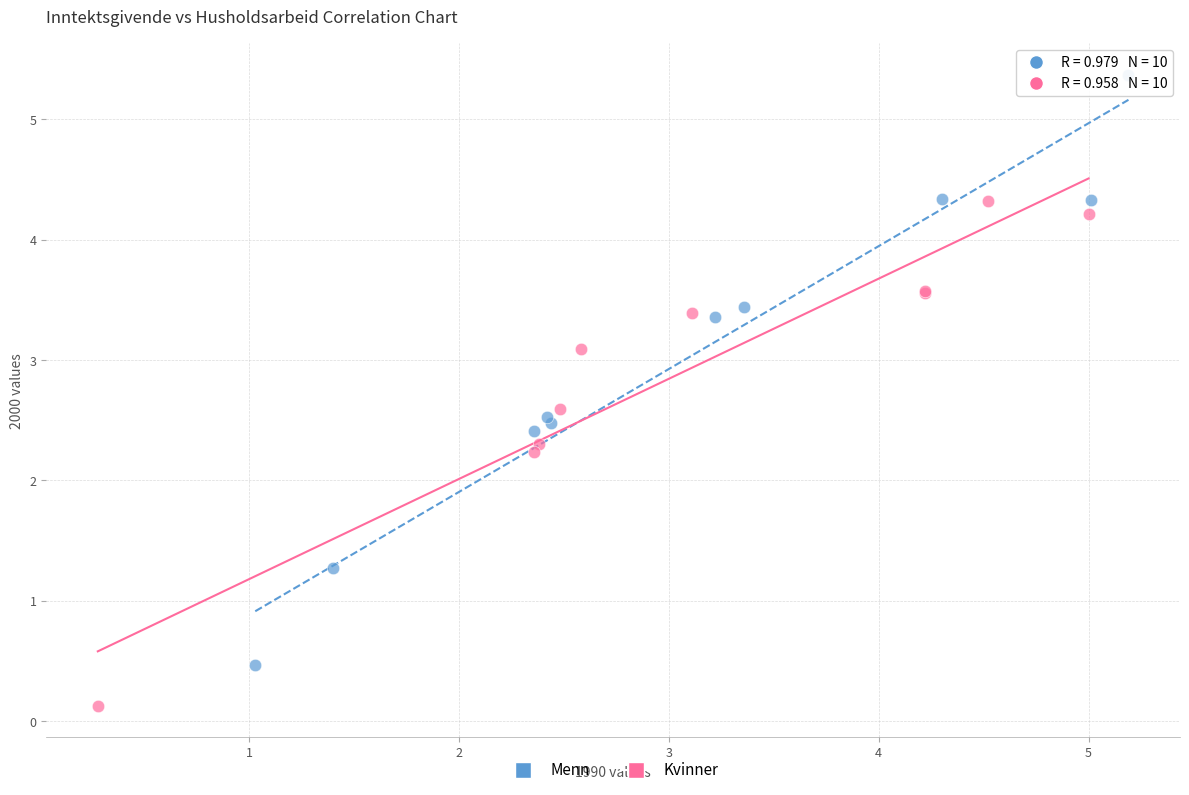

Which series reaches the maximum Y coordinate?

Menn